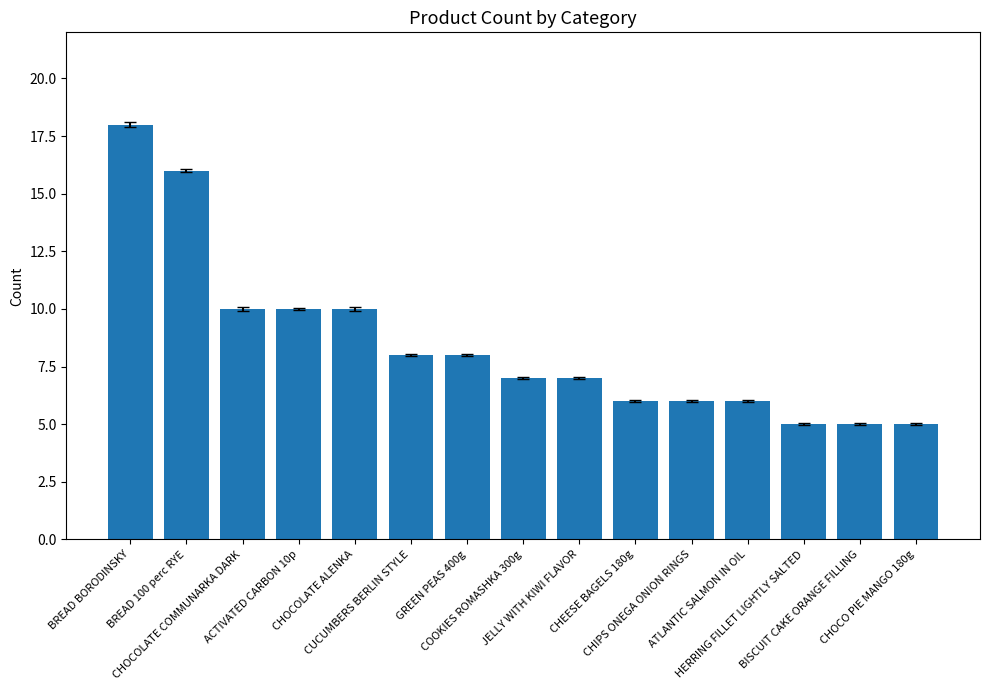

What is the sum of the values at JELLY WITH KIWI FLAVOR and BREAD 100 perc RYE?

23